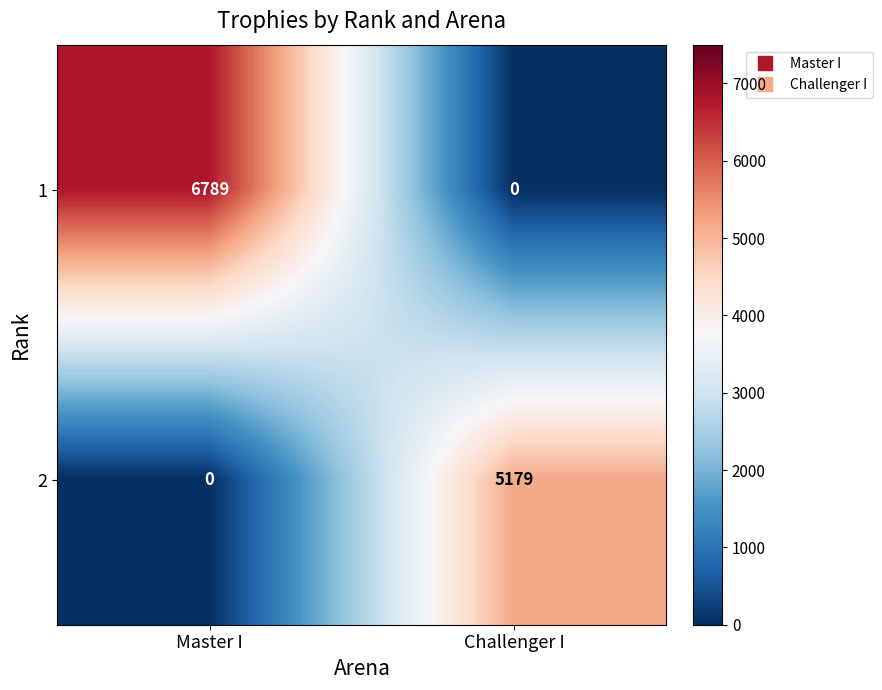

True or false: 2 has a value of 1659 at Challenger I.

False